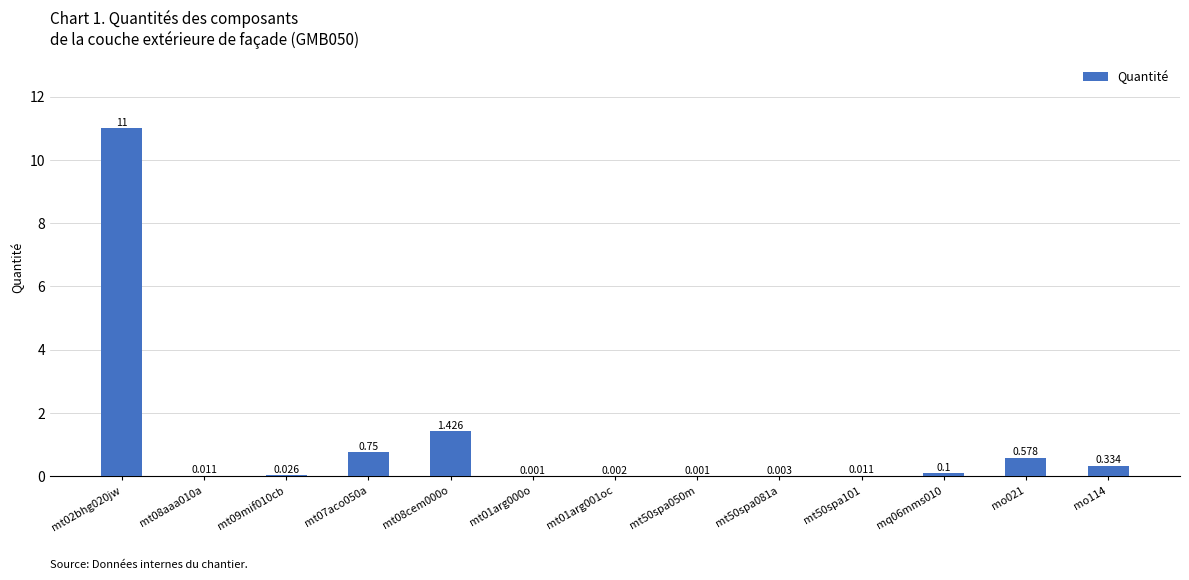

How many series are shown in this chart?

1